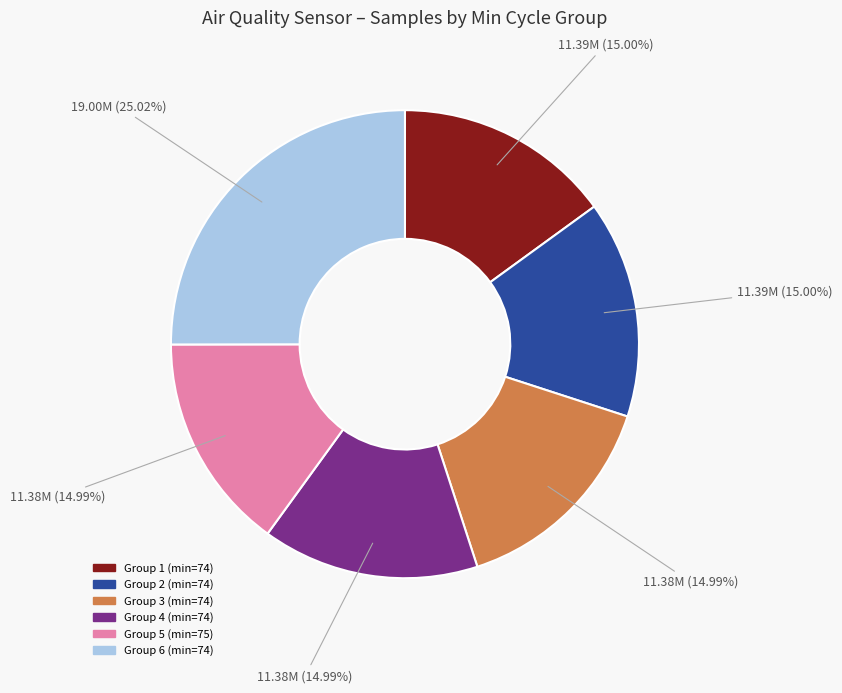

Is there a majority slice in this chart?

No